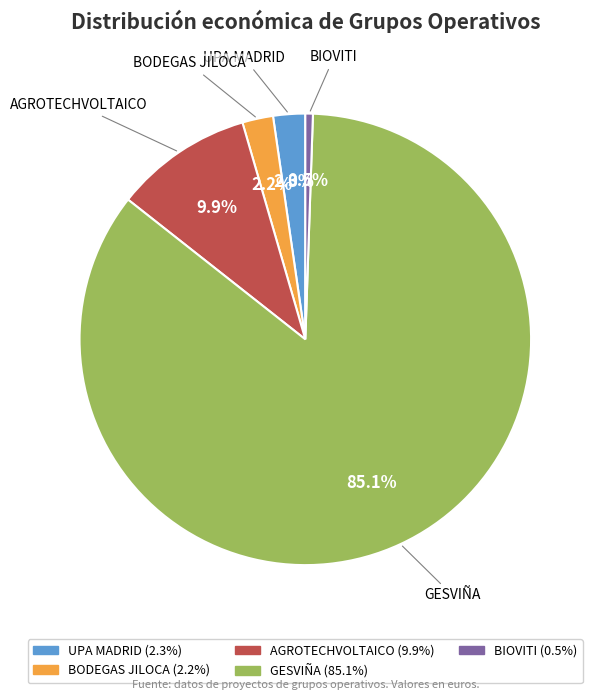

Which category has the smallest portion of the pie?

BIOVITI